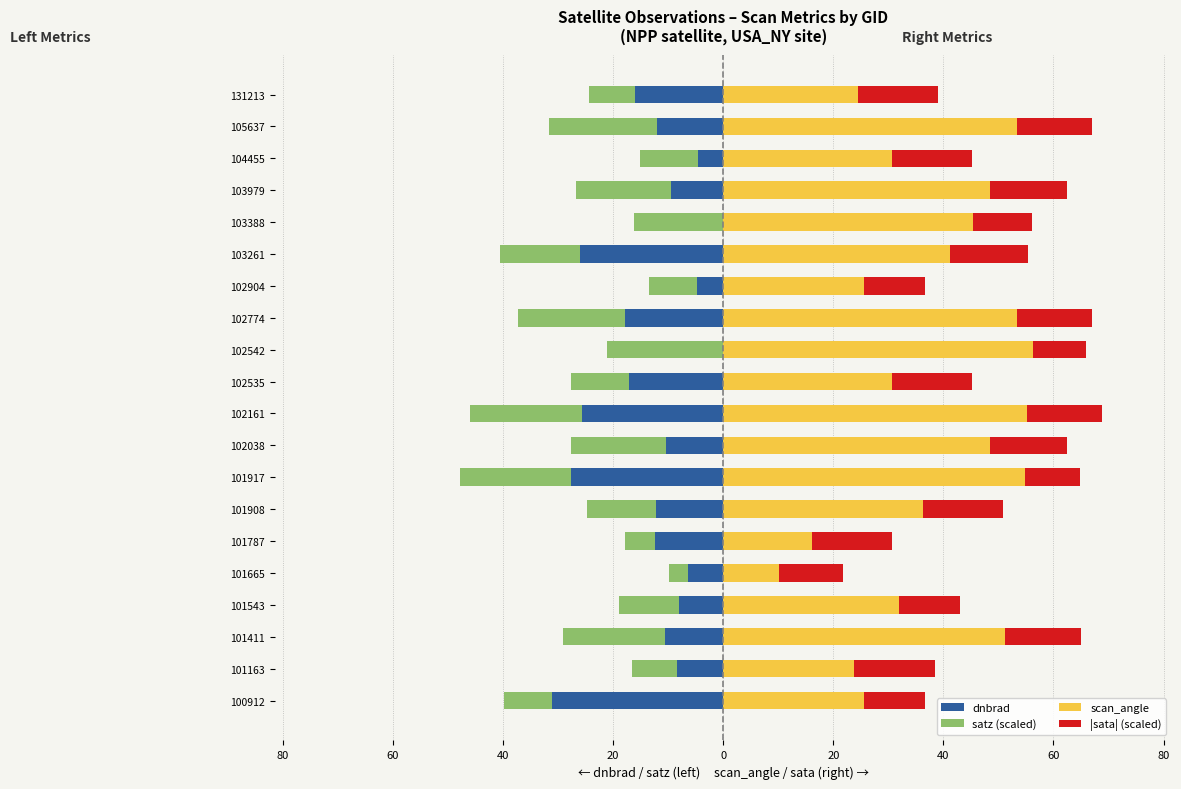

The value of satz (scaled) at 101411 is -12.9. True or false?

False